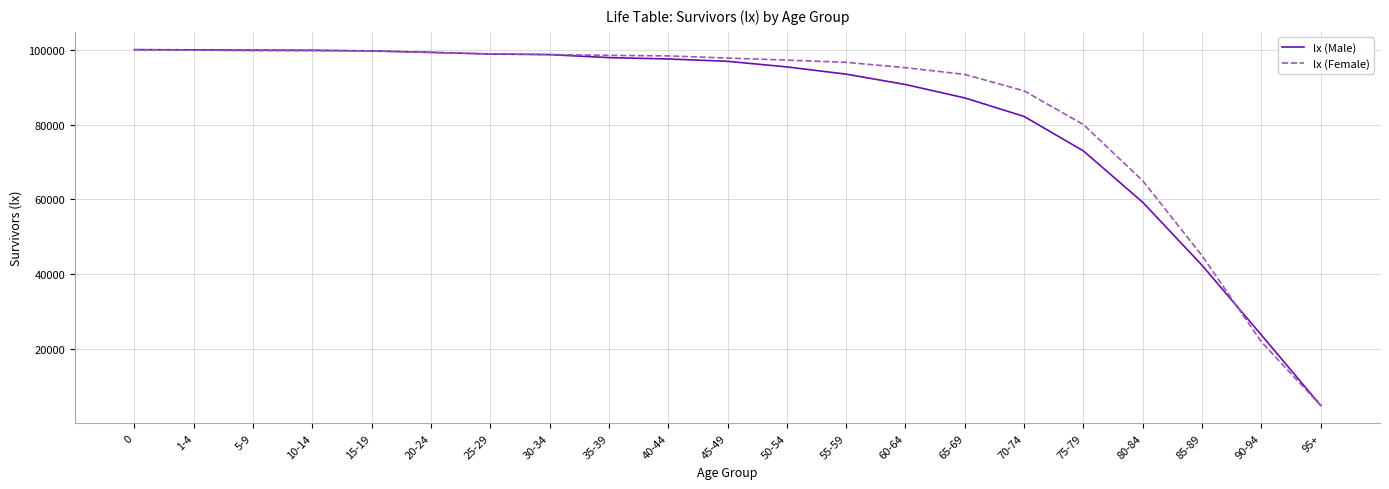

Between 30-34 and 80-84, which series saw the biggest shift?

lx (Male)